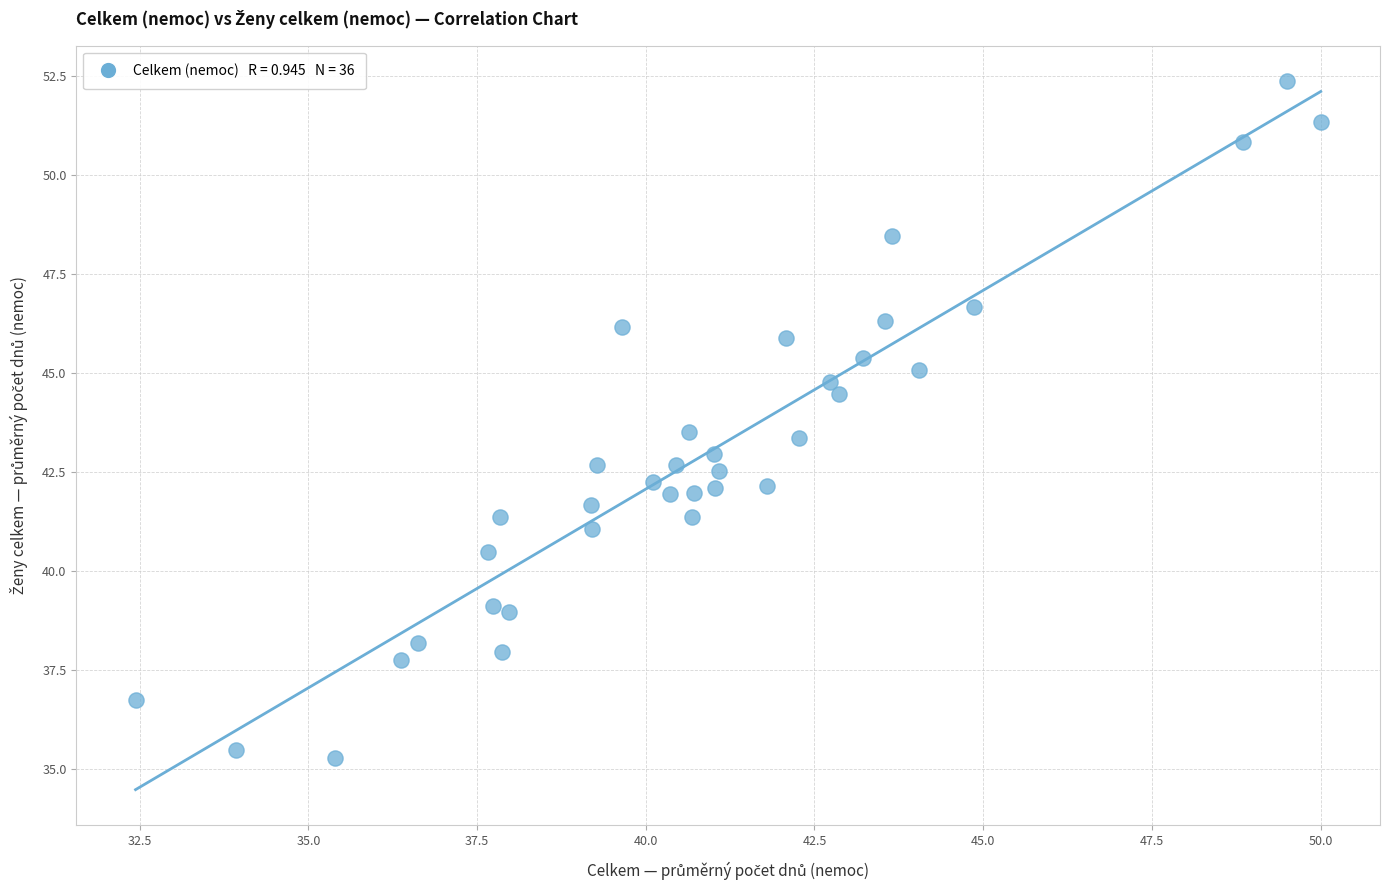

What is the range of X values (max minus min)?

17.6